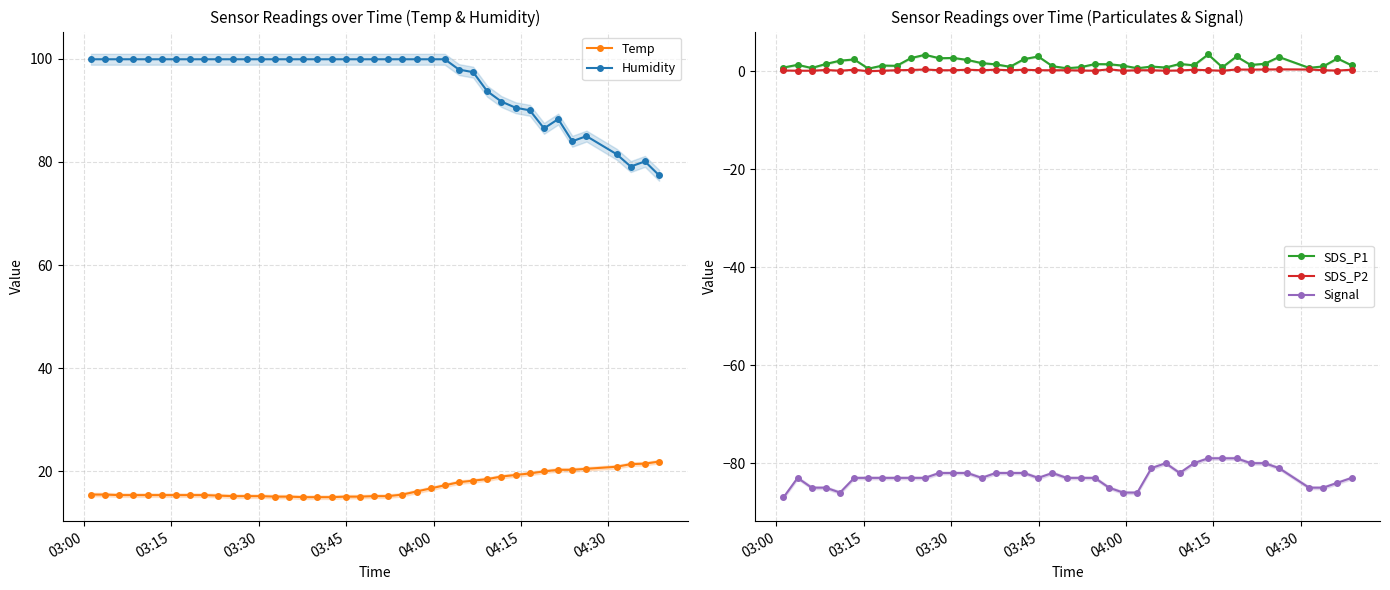

At how many categories does at least one series exceed -75?

40